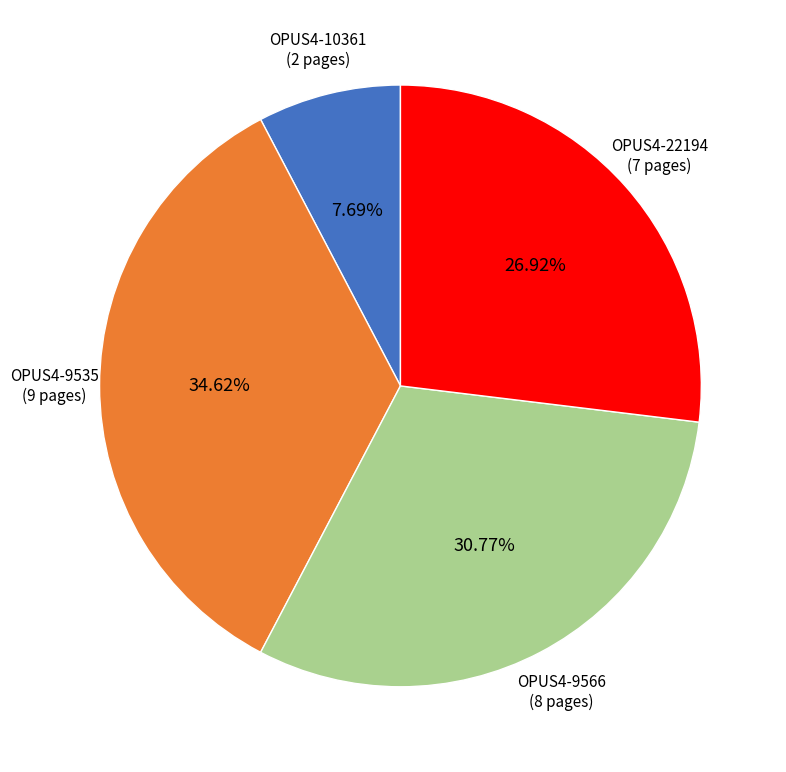

Rank the categories by value from highest to lowest.

OPUS4-9535, OPUS4-9566, OPUS4-22194, OPUS4-10361